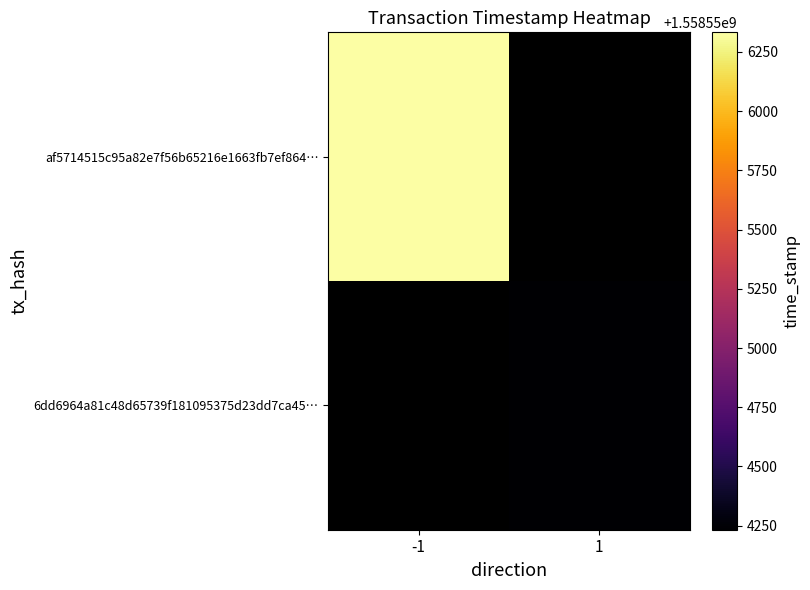

At which category does the chart reach its peak across all series?

-1